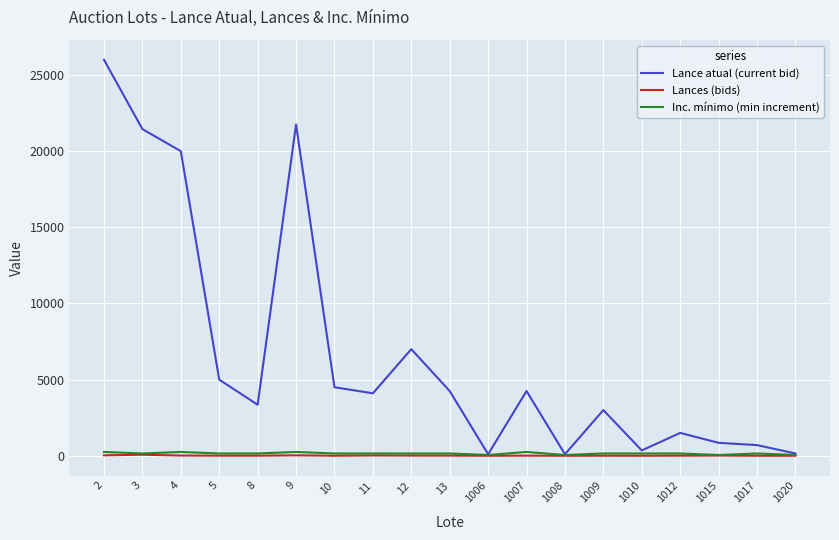

Is the value of Lance atual (current bid) at 1017 greater than the value of Lances (bids) at 1007?

Yes